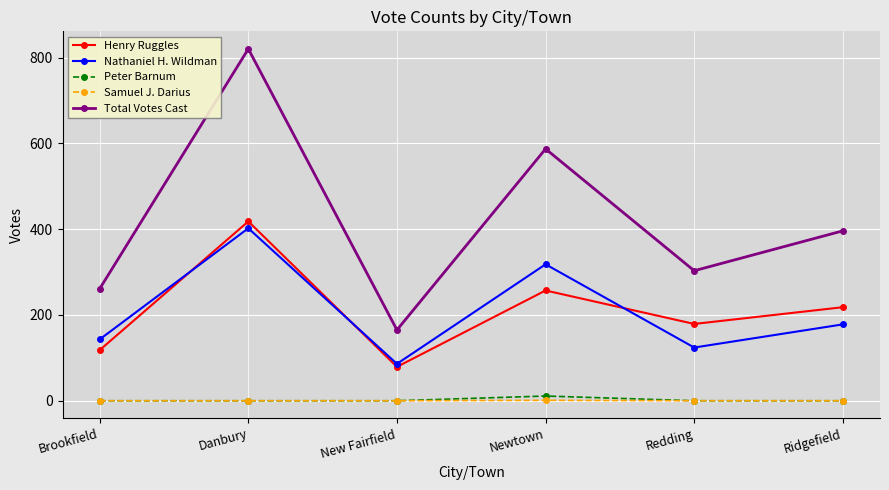

True or false: Samuel J. Darius and Total Votes Cast intersect in this chart.

False